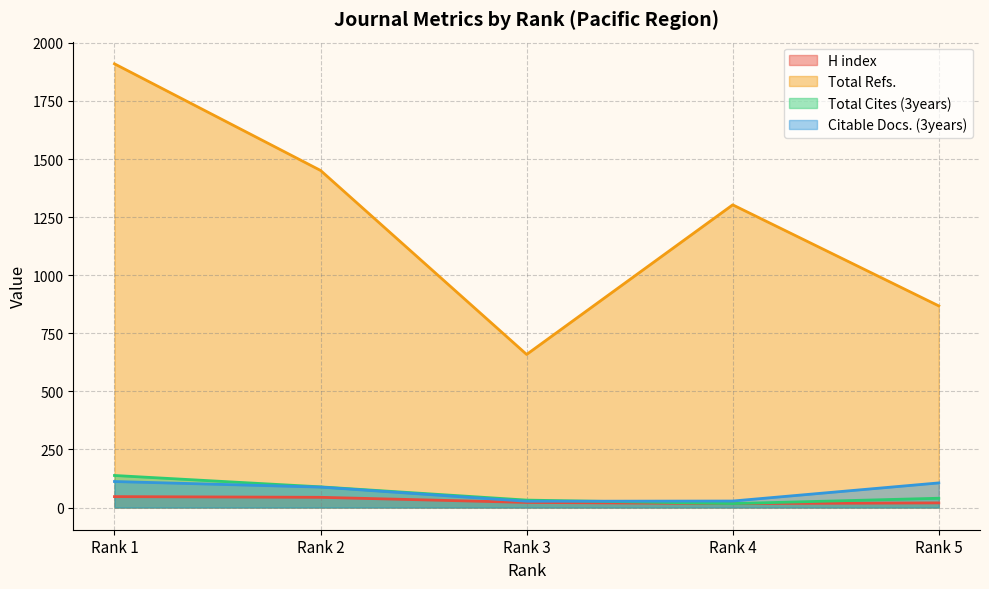

Does the chart have visible grid lines?

Yes